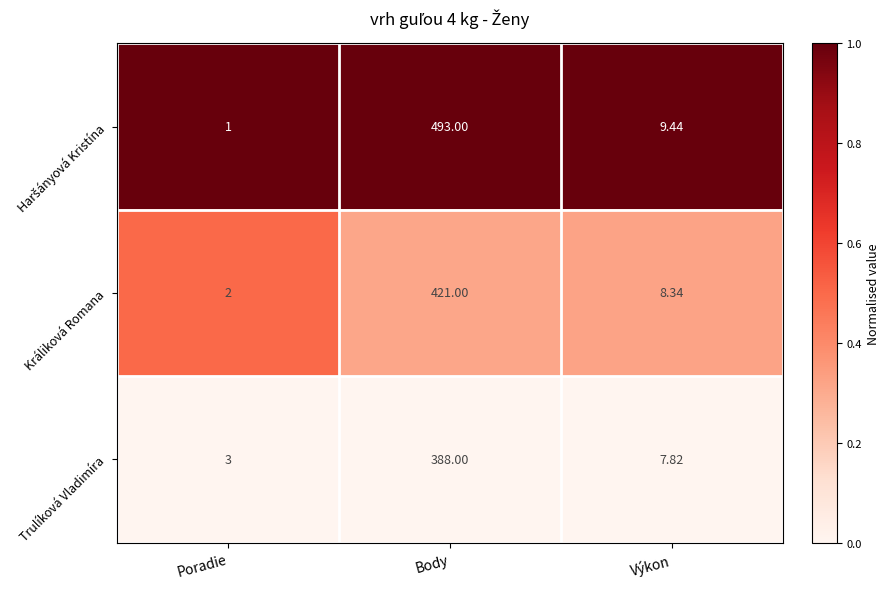

Where does the Králiková Romana series first go above 8?

Body